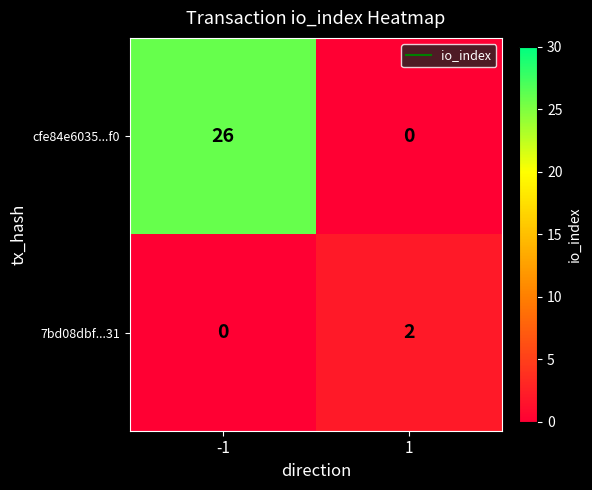

Reading left to right, transcribe all the data shown in this chart.

cfe84e6035...f0: 26	0
7bd08dbf...31: 0	2